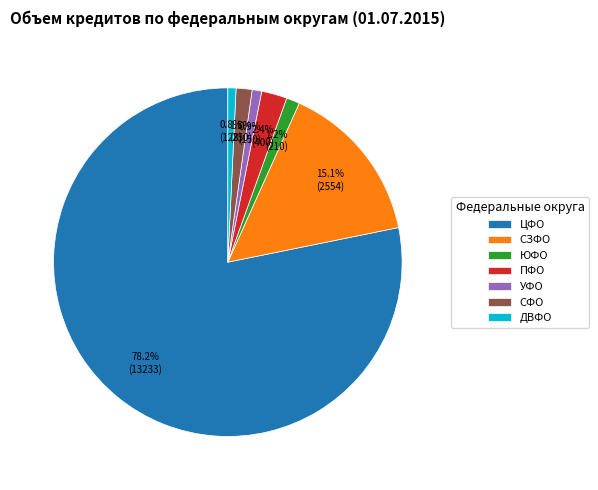

Count the number of slices in the pie.

7